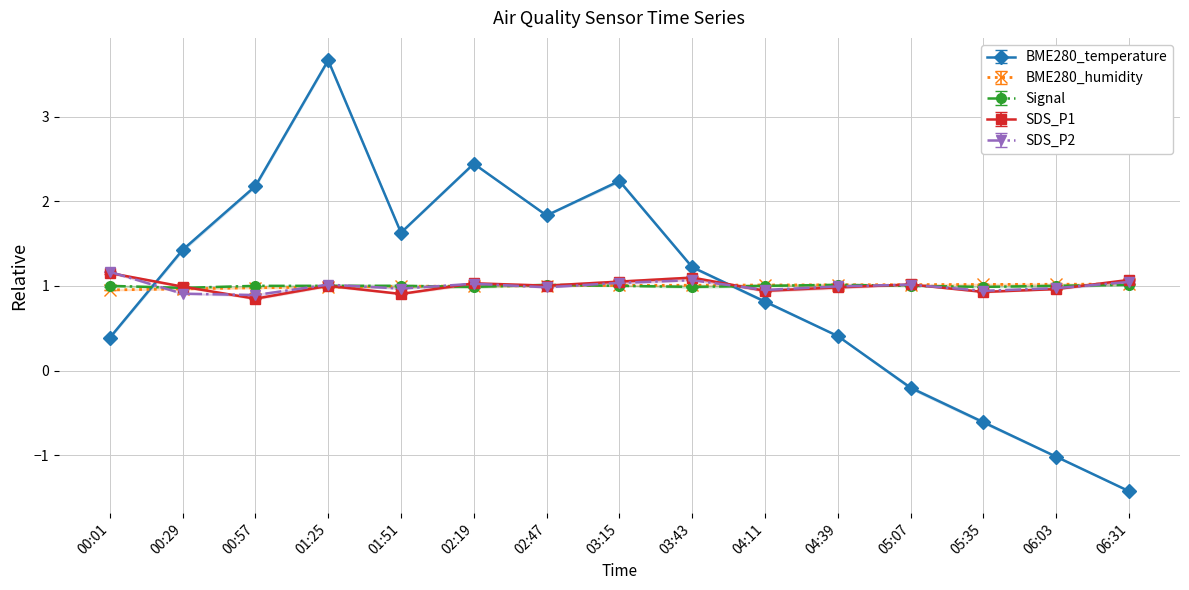

What is the sum of the SDS_P1 values at 04:11 and 03:15?

2.0